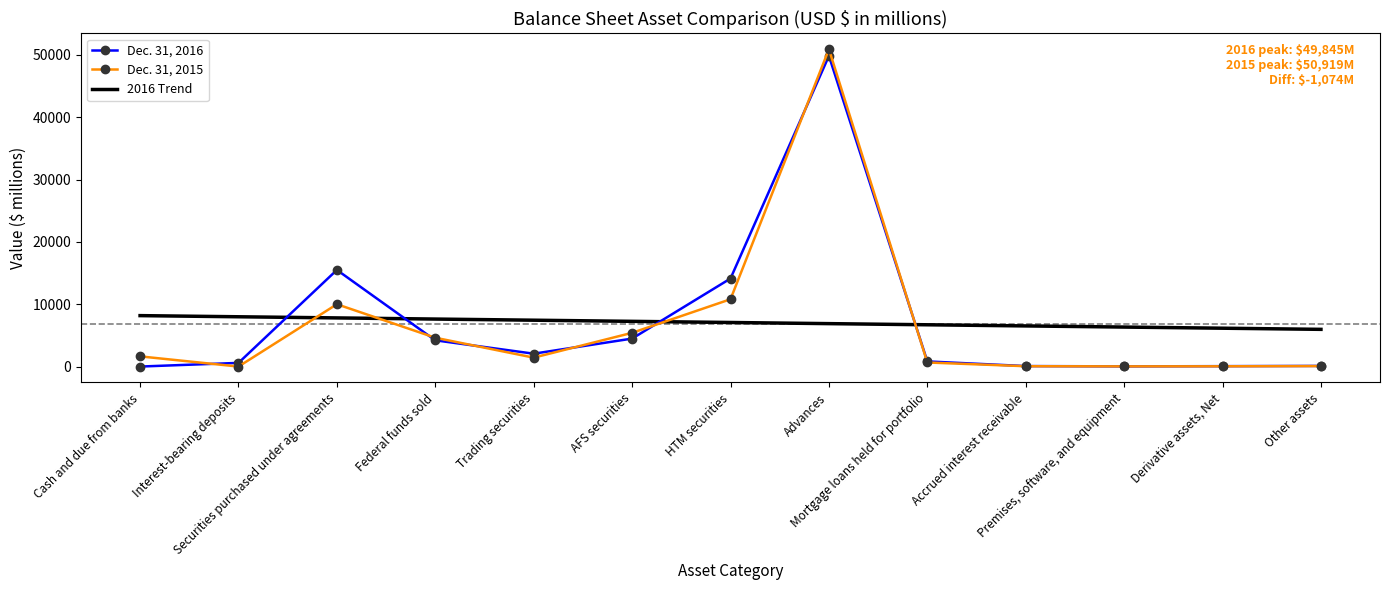

List the series in order of their peak value, highest first.

Dec. 31, 2015, Dec. 31, 2016, 2016 Trend